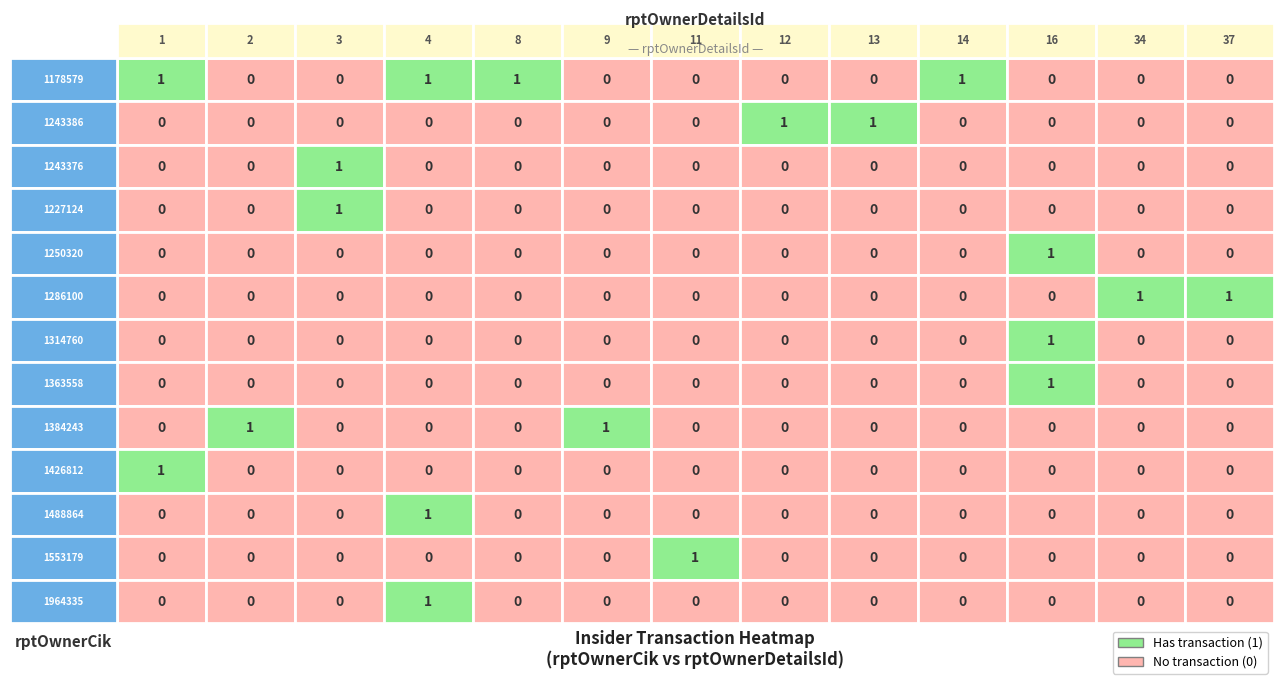

At 1250320, list the series in order from largest to smallest.

1178579, 1243386, 1243376, 1227124, 1250320, 1286100, 1314760, 1363558, 1384243, 1426812, 1488864, 1553179, 1964335